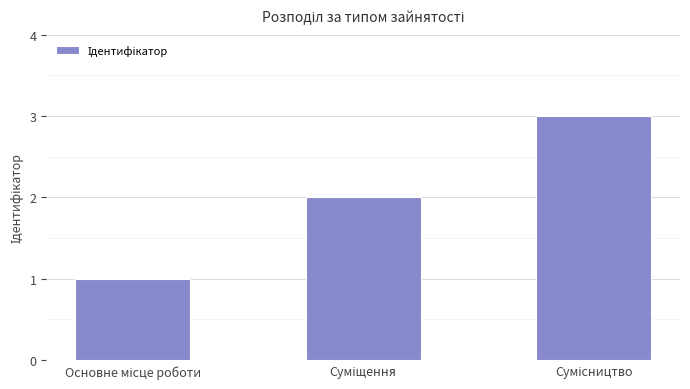

What is the greatest value displayed?

3